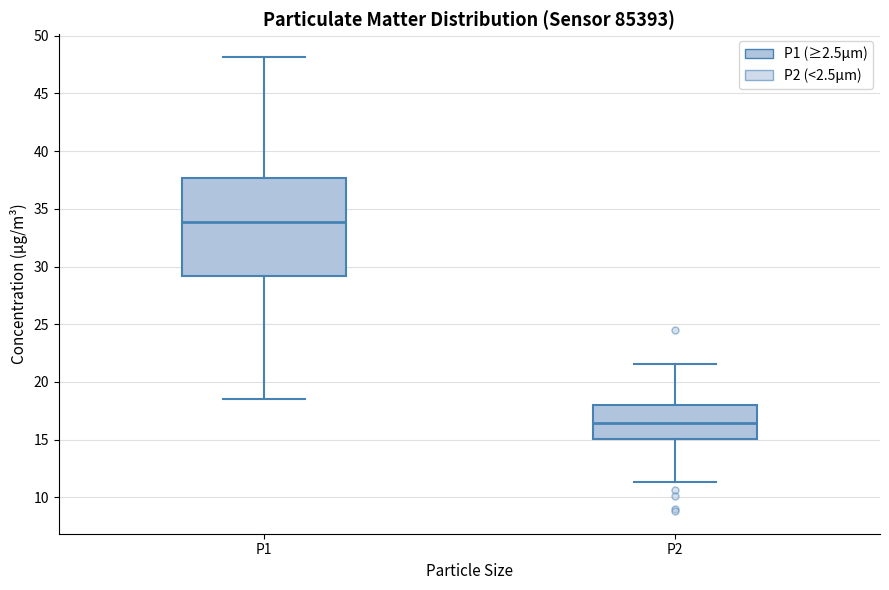

Reading left to right, transcribe this box plot: for each box, give where its median line is, the range the box spans, and where its two whiskers end, as read against the y-axis. The values are not printed on the chart, so give them approximately, as read against the axis.

P1: median 34.0, box 29.0 to 37.5, whiskers 18.5 to 48.0
P2: median 16.5, box 15.0 to 18.0, whiskers 11.5 to 21.5